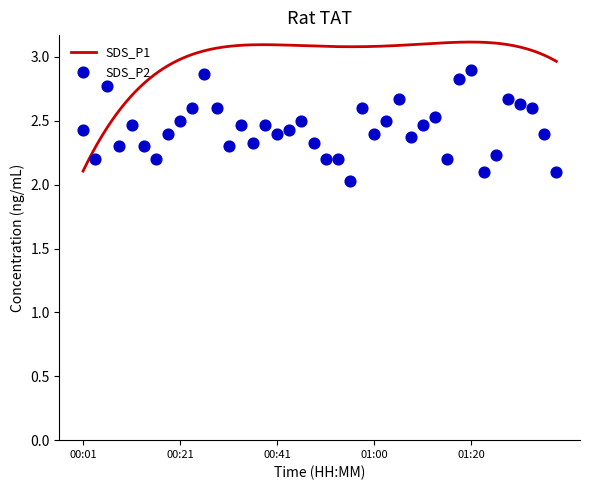

What is the change in value from 00:31 to 00:50?

-0.1